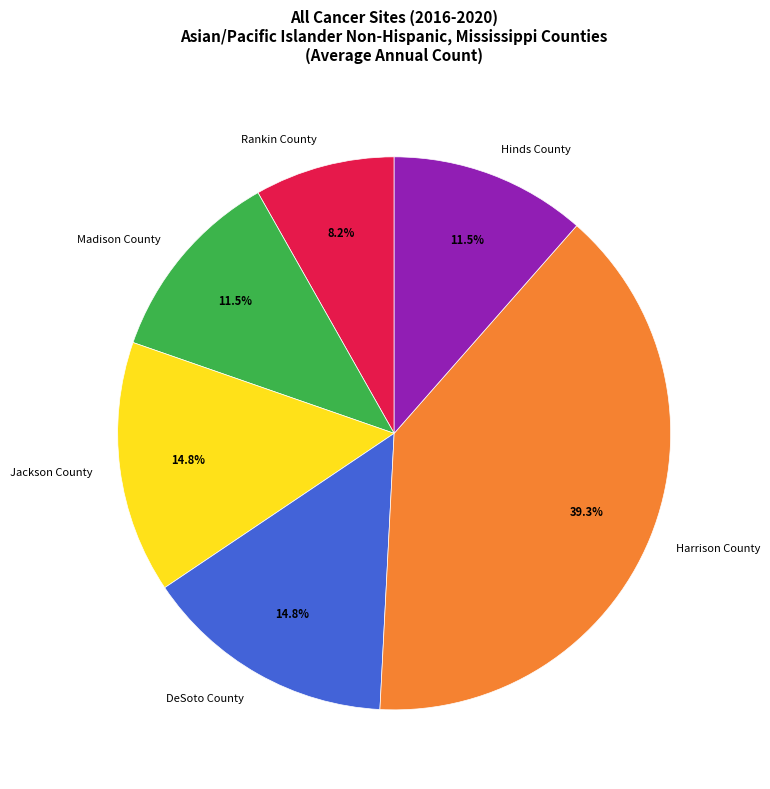

Which has a higher value, Harrison County or Madison County?

Harrison County